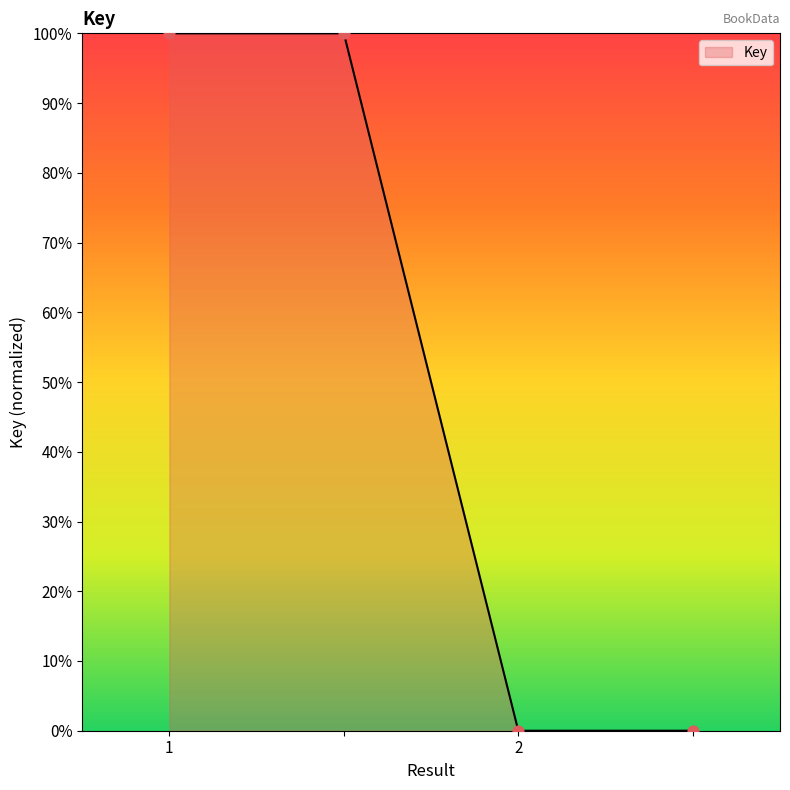

What is the average value?

50